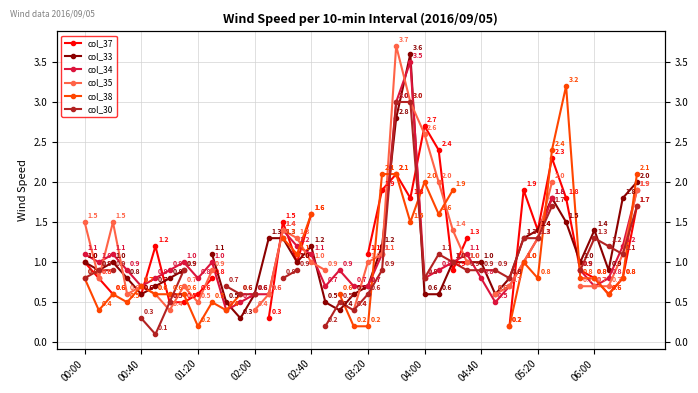

How many intersections are there between col_35 and col_38?

8